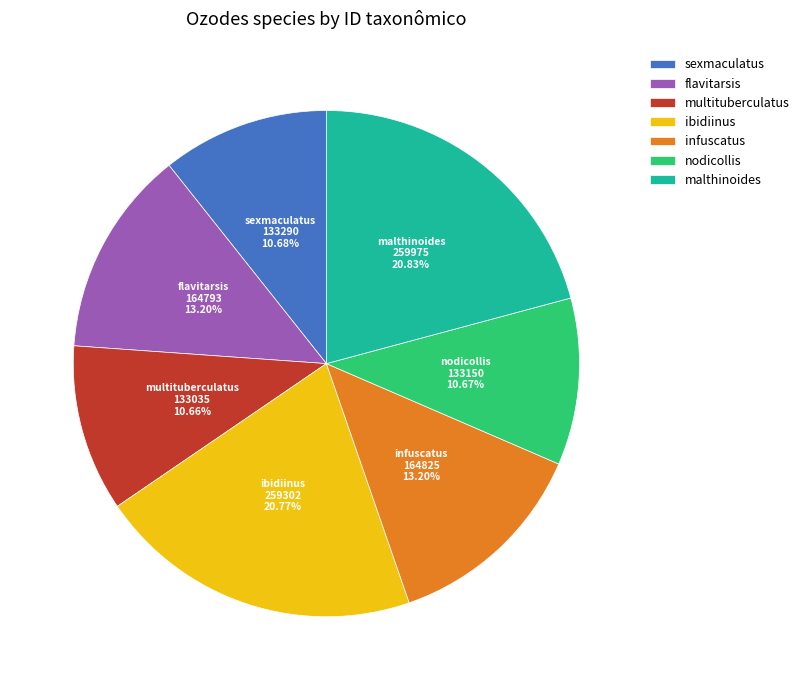

Is the sum of malthinoides and sexmaculatus greater than half?

No